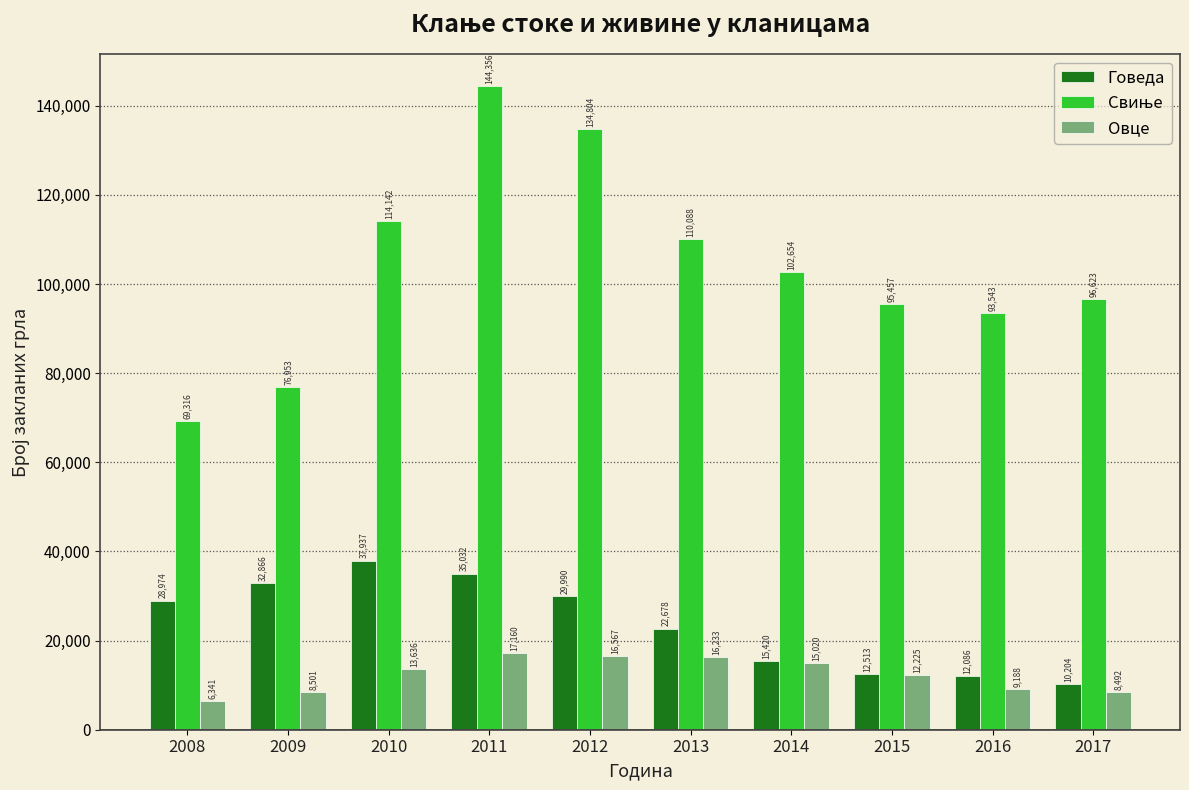

How many data points in Овце are less than 13636?

5